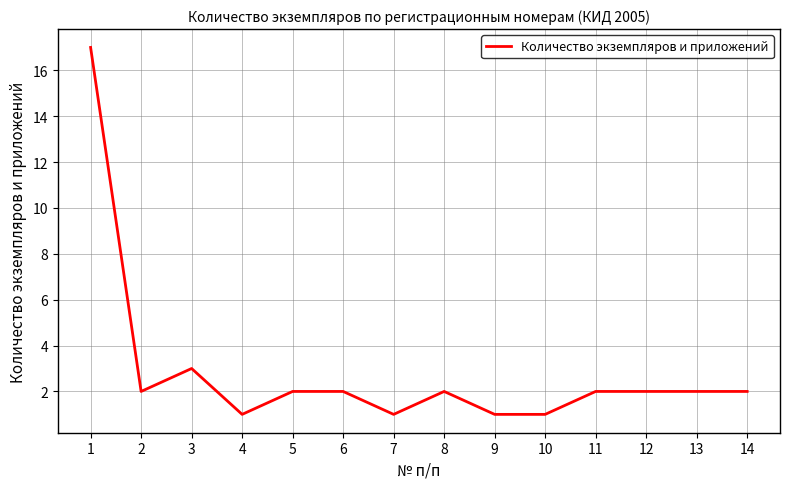

Reading left to right, extract all data points from this chart.

17	2	3	1	2	2	1	2	1	1	2	2	2	2